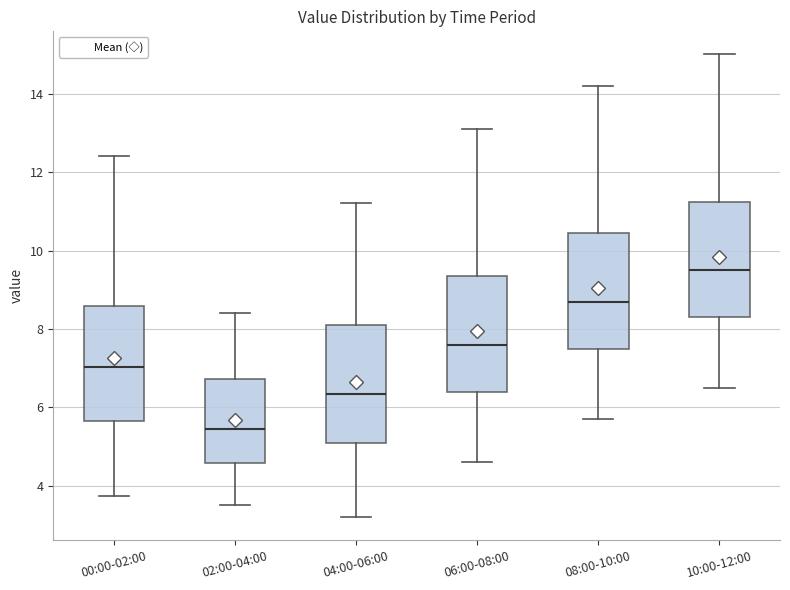

Where does the median line of the box for 10:00-12:00 sit on the y-axis? The values are not printed on the chart, so give them approximately, as read against the axis.

9.6